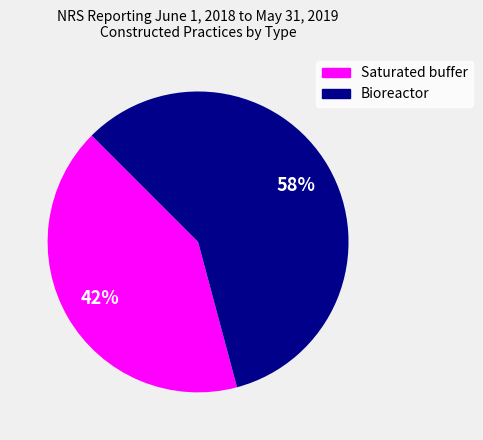

To the nearest percent, what is the combined percentage of Saturated buffer and Bioreactor?

100%